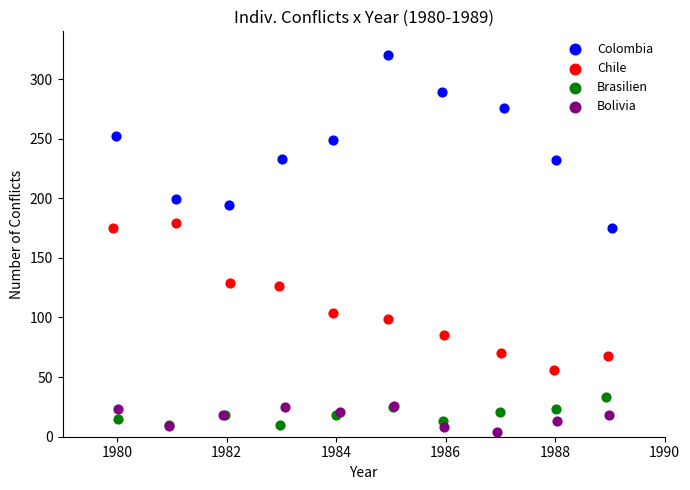

Which series has the largest Y range (max minus min)?

Colombia